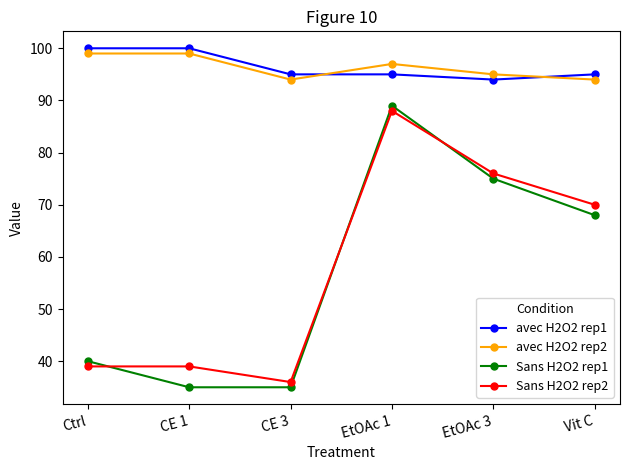

Which series has the widest spread of values?

Sans H2O2 rep1